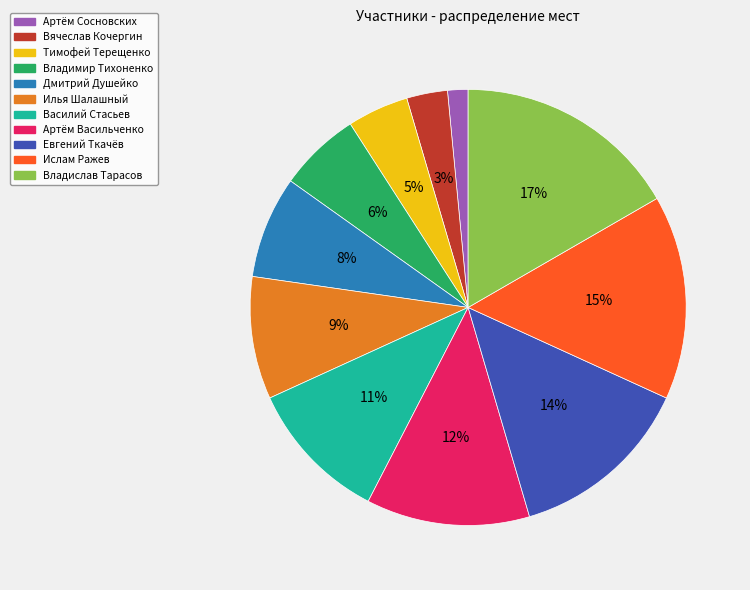

Which slice is the largest?

Владислав Тарасов